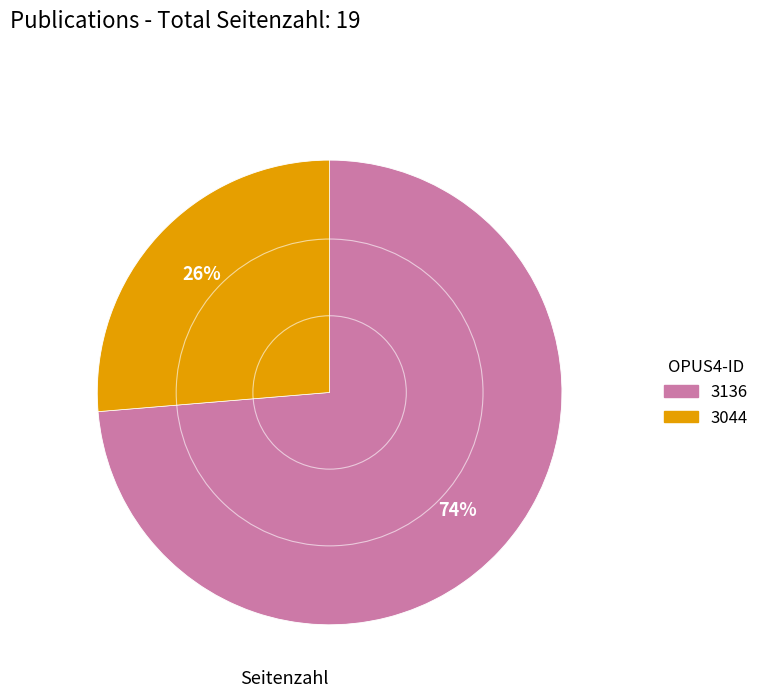

Is it true that 3136 is 83% of the pie?

False